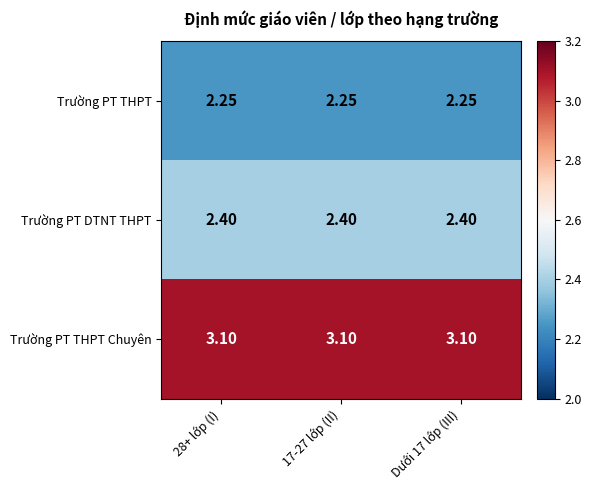

Rank the series at 28+ lớp (I) from lowest to highest value.

Trường PT THPT, Trường PT DTNT THPT, Trường PT THPT Chuyên